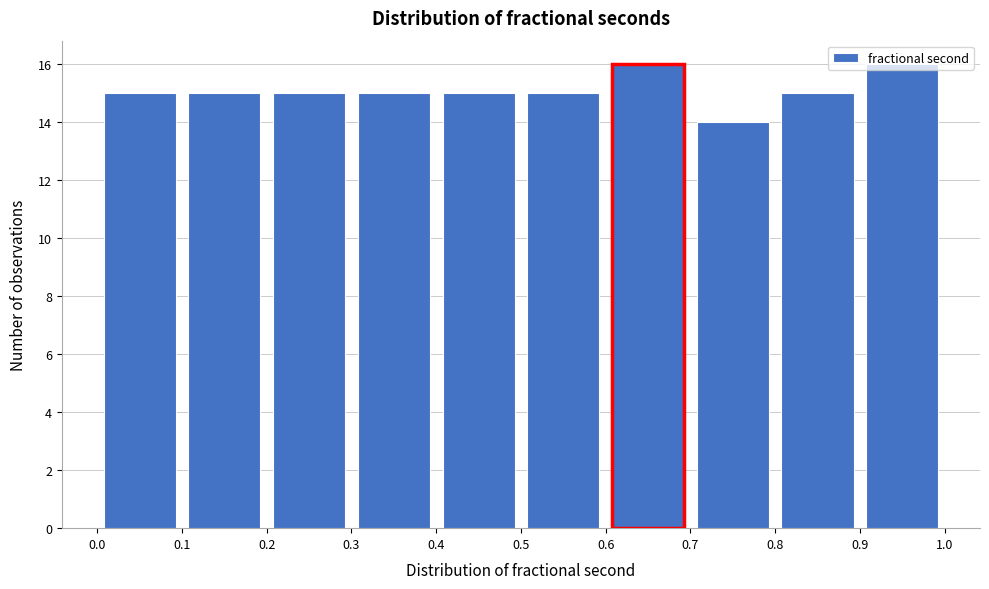

Reading left to right, list every bar in this chart as the range it spans on the x-axis followed by its height. The values are not printed on the chart, so give them approximately, as read against the axis.

0.0 to 0.1: 15
0.1 to 0.2: 15
0.2 to 0.3: 15
0.3 to 0.4: 15
0.4 to 0.5: 15
0.5 to 0.6: 15
0.6 to 0.7: 16
0.7 to 0.8: 14
0.8 to 0.9: 15
0.9 to 1.0: 16